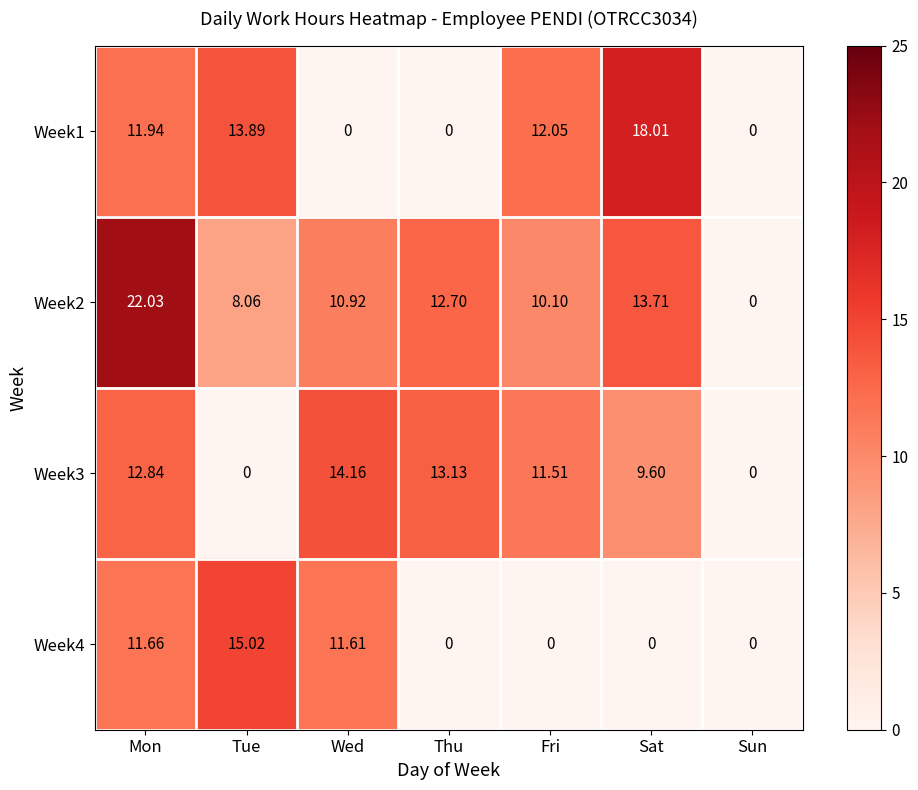

How many categories are shown in the chart?

7